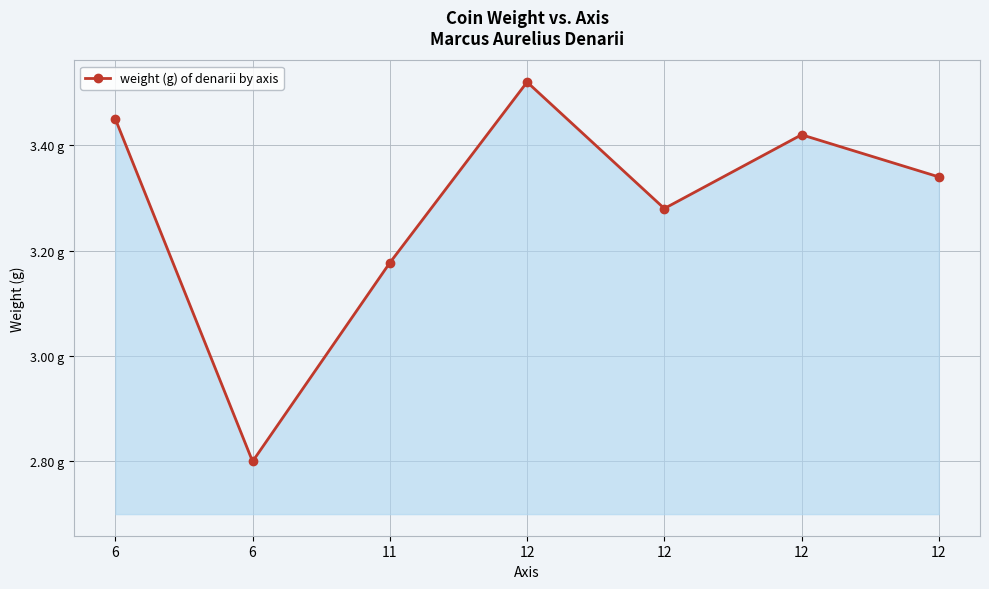

Approximately how many times larger is the value at 6 compared to 12?

1.0